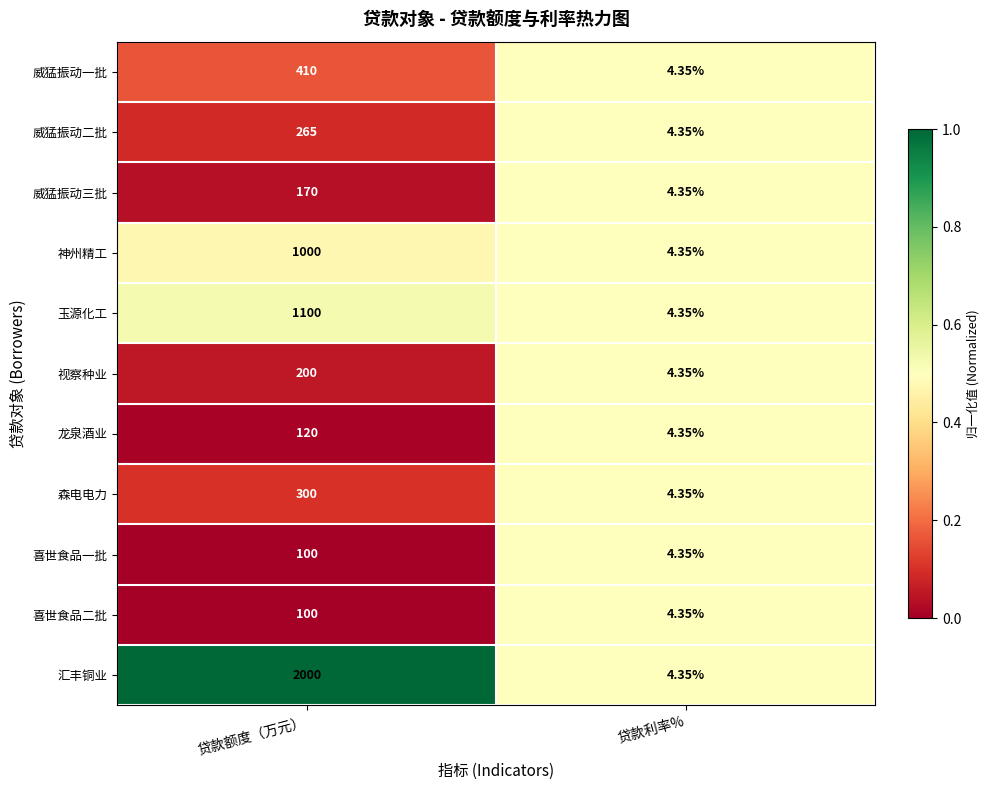

Between 贷款额度（万元） and 贷款利率%, which series saw the biggest shift?

汇丰铜业